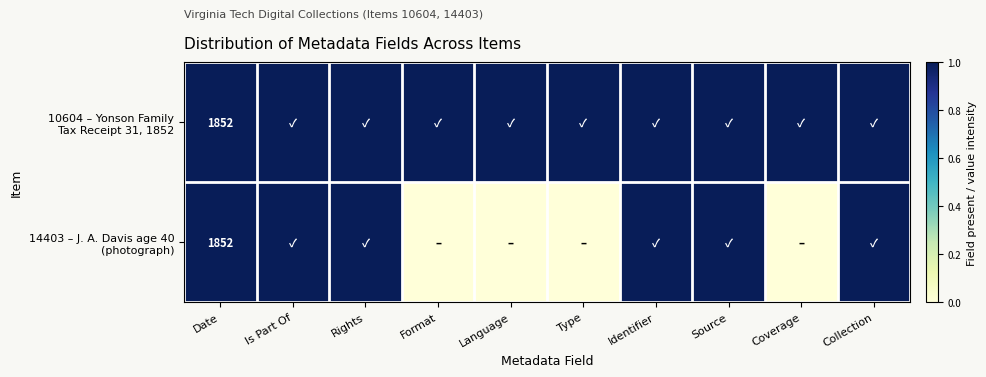

Rank the categories by 10604 – Yonson Family Tax Receipt 31, 1852 value from highest to lowest.

Date, Is Part Of, Rights, Format, Language, Type, Identifier, Source, Coverage, Collection